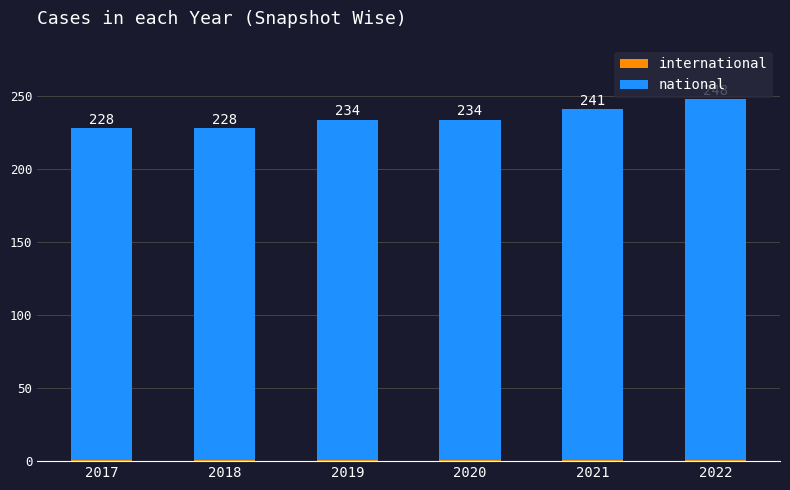

Count the number of categories in the chart.

6